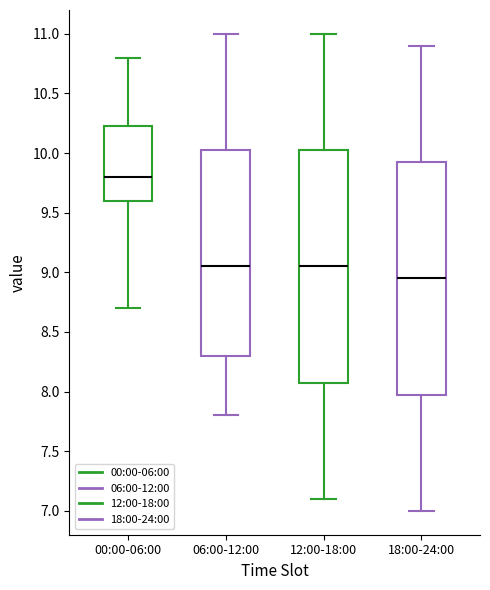

Which box has the highest median line?

00:00-06:00